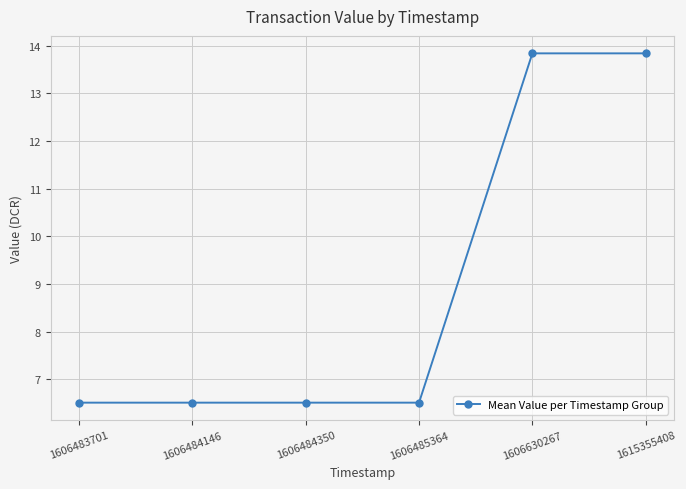

Reading left to right, what are all the values shown in this chart?

1606483701=6.5	1606484146=6.5	1606484350=6.5	1606485364=6.5	1606630267=13.8	1615355408=13.8